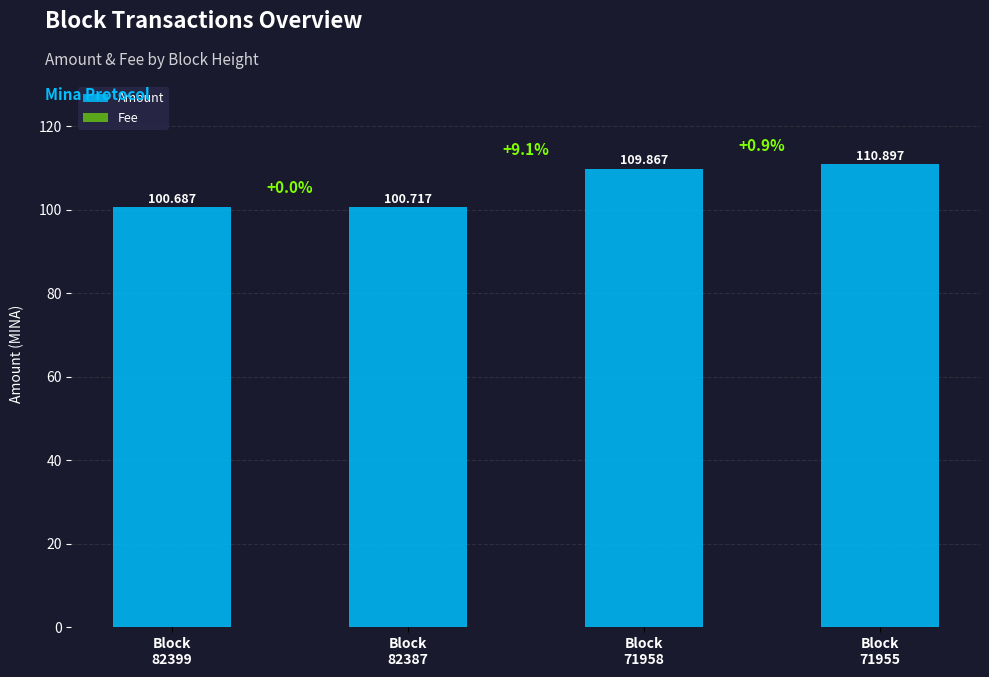

Which series has the largest total across all categories?

Amount